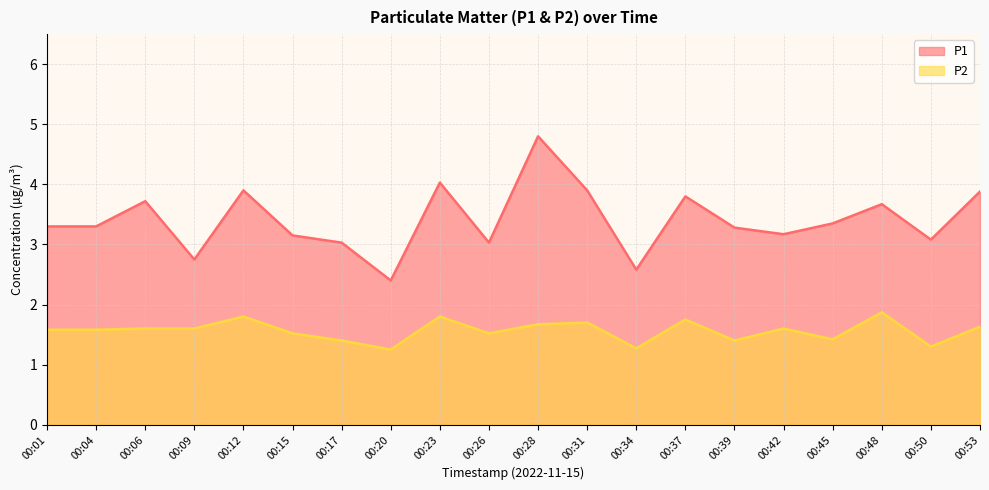

What is the total value across all series at 00:23?

5.8